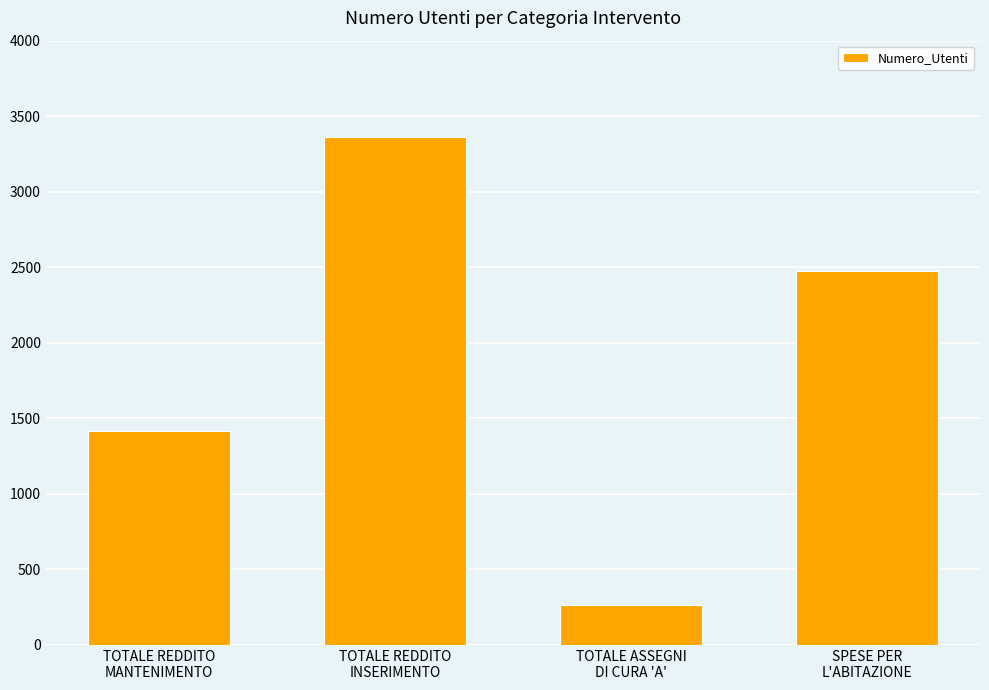

What is the label of the 2nd bar from the right?

TOTALE ASSEGNI
DI CURA 'A'